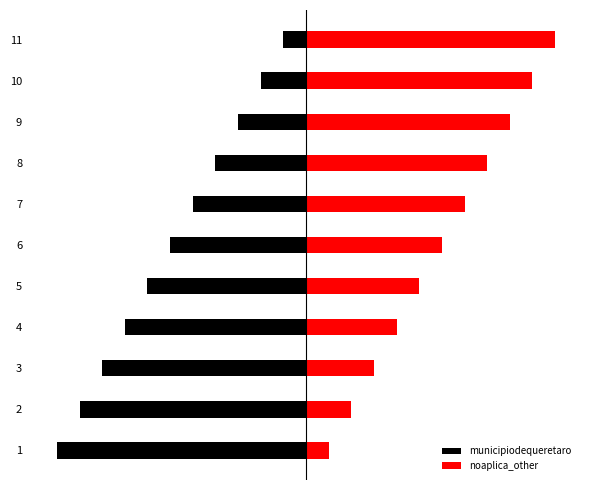

The value of municipiodequeretaro at 11 is -1. True or false?

False